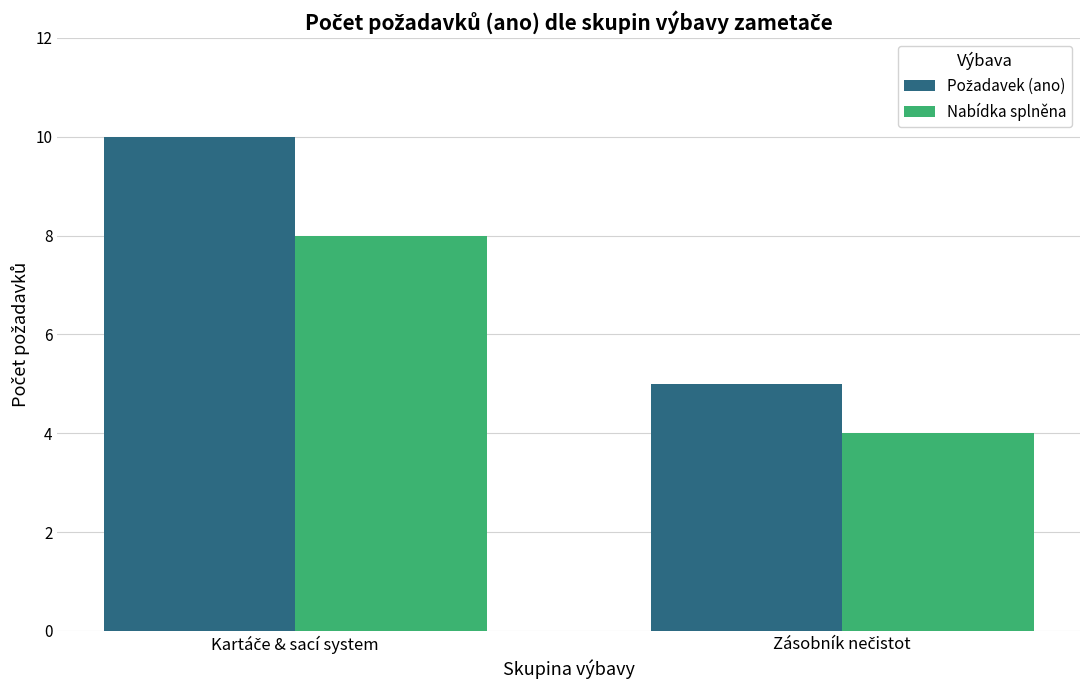

What is the smallest value displayed?

4